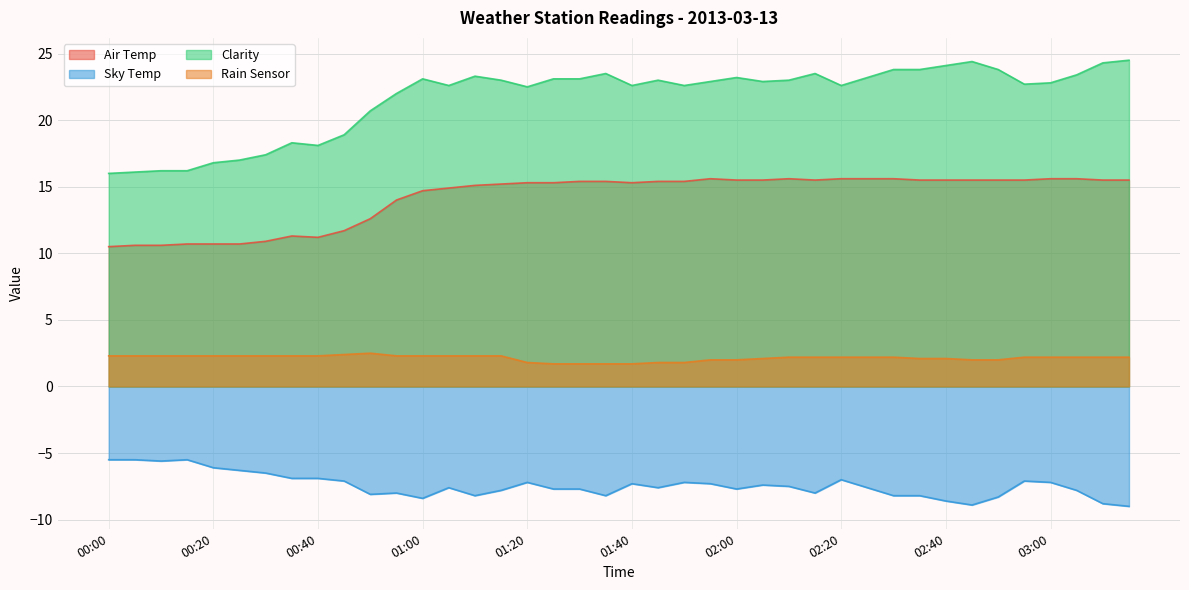

In Clarity, how many points are lower than both neighbors (excluding endpoints)?

8